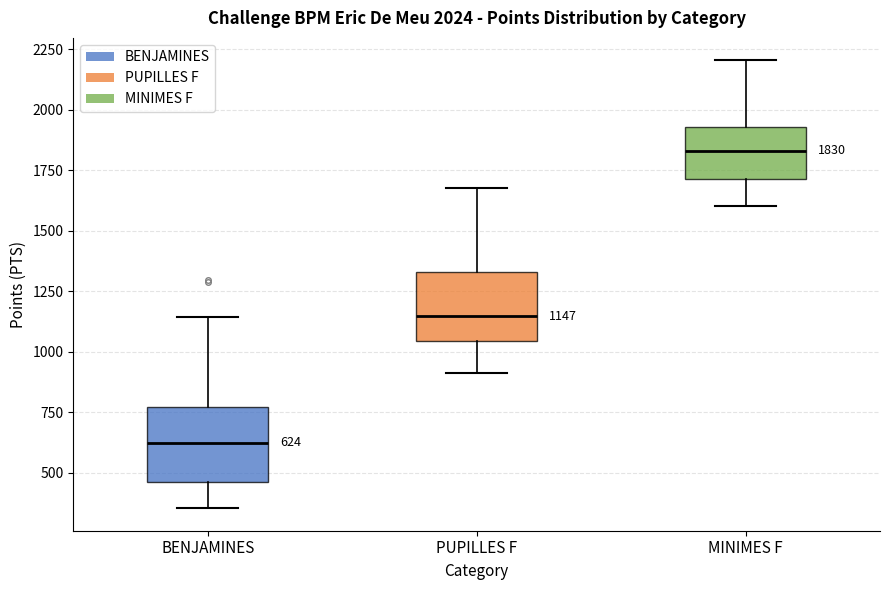

Which box has the lowest median line?

BENJAMINES